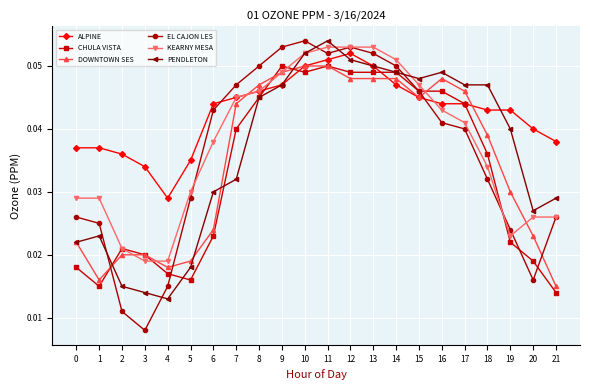

Does the chart have visible grid lines?

Yes